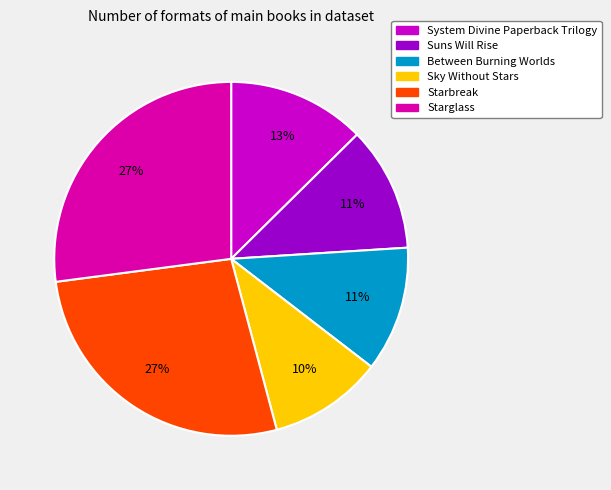

Does Starbreak account for over 50% of the chart?

No